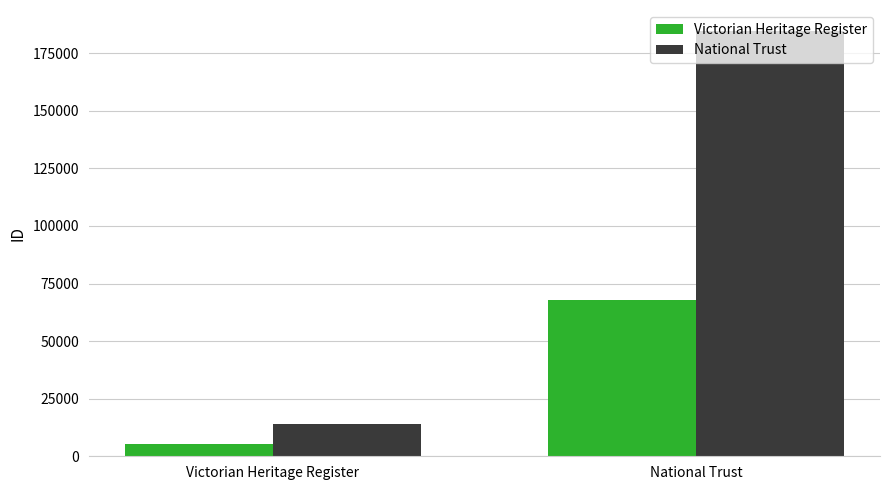

Which label corresponds to the smallest value in the chart?

Victorian Heritage Register